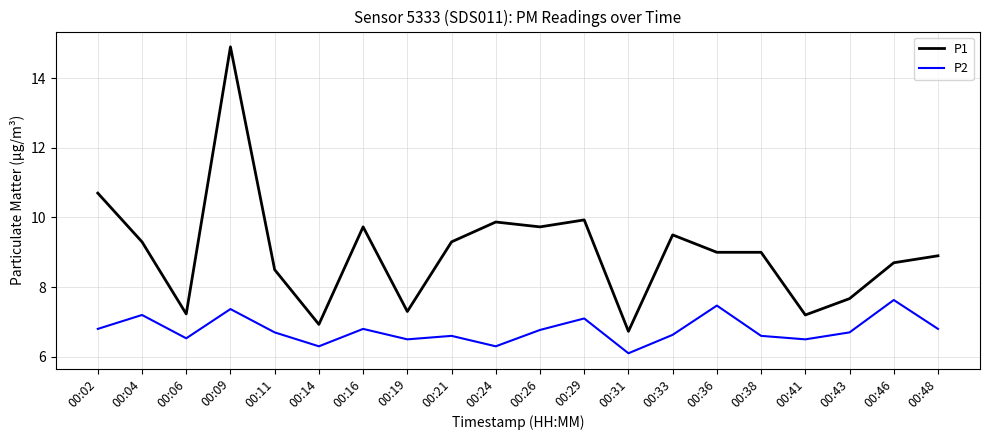

Which series has the largest range (max minus min)?

P1